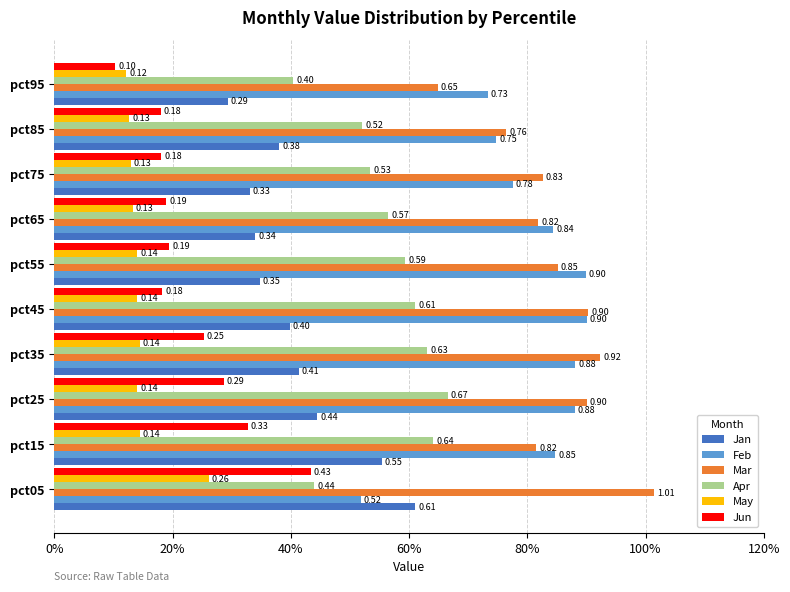

What are all the series names shown in the legend?

Jan, Feb, Mar, Apr, May, Jun